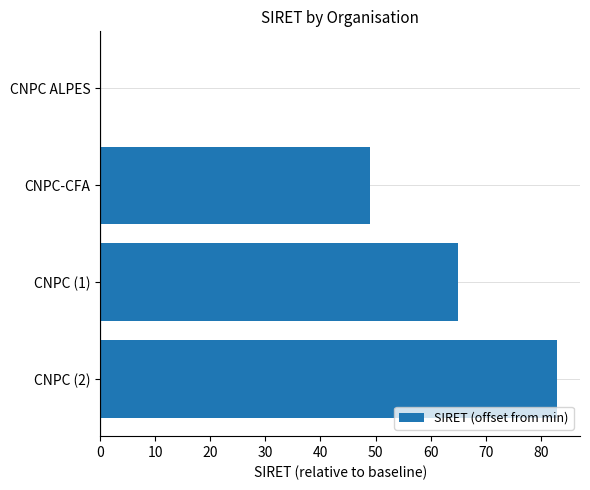

Reading bottom to top, what are all the values shown in this chart?

CNPC (2)=83	CNPC (1)=65	CNPC-CFA=49	CNPC ALPES=0